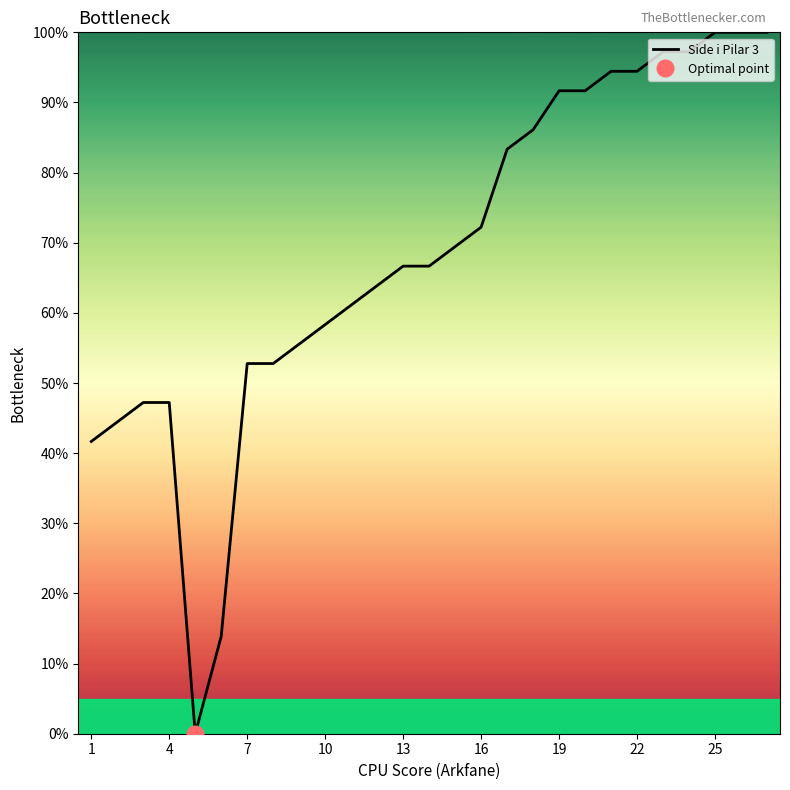

What is the difference between the maximum and minimum values?

100.0